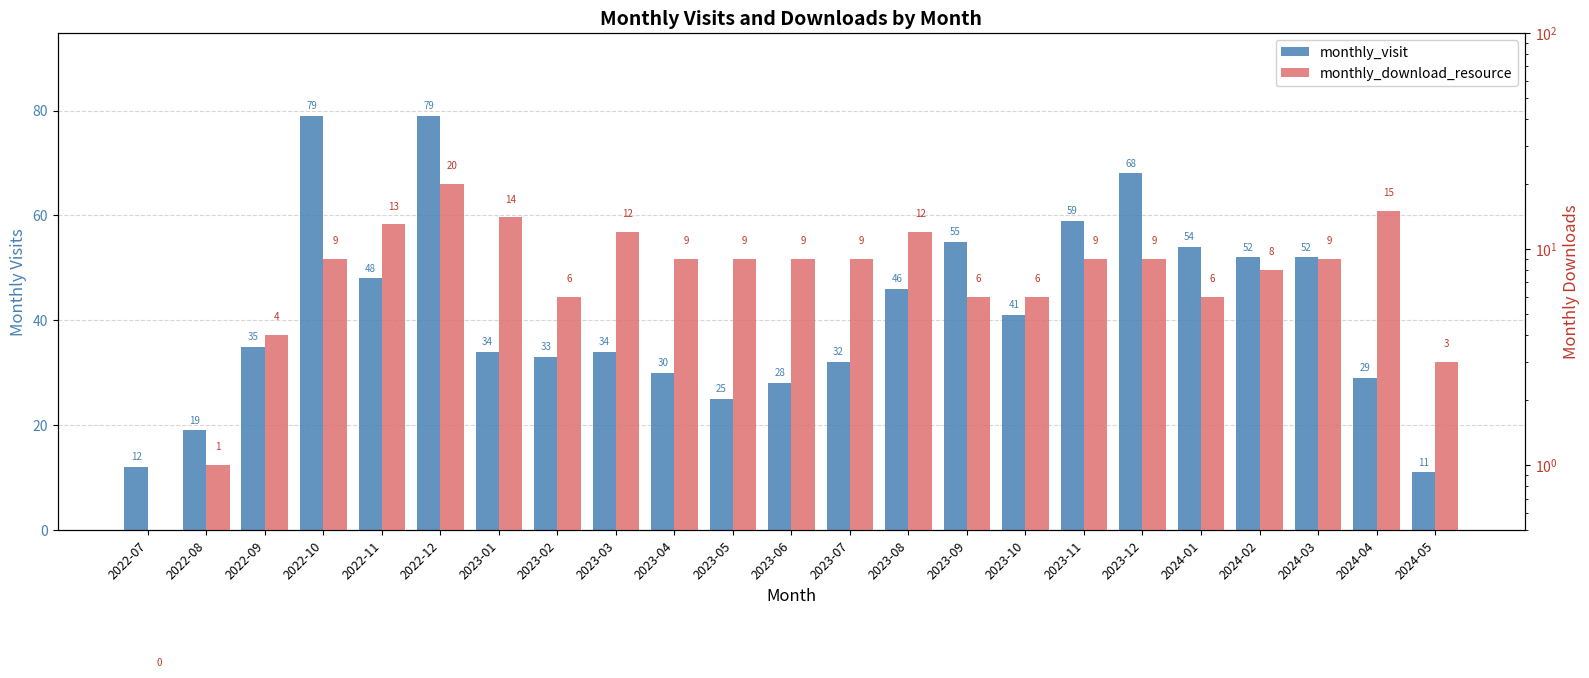

What is the difference between the highest and lowest values at 2024-01?

48.0